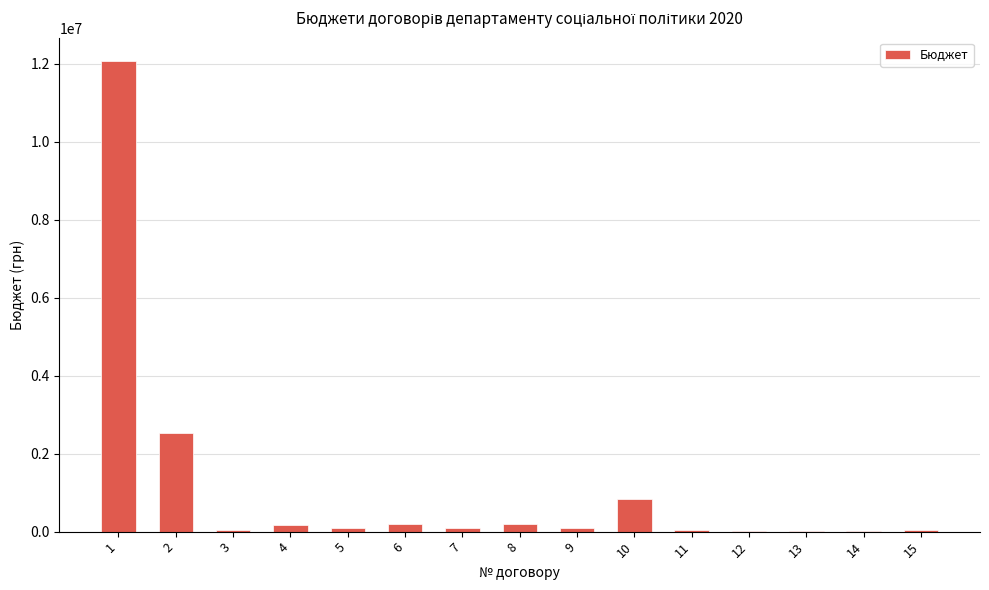

Which category has the highest value across all series?

1